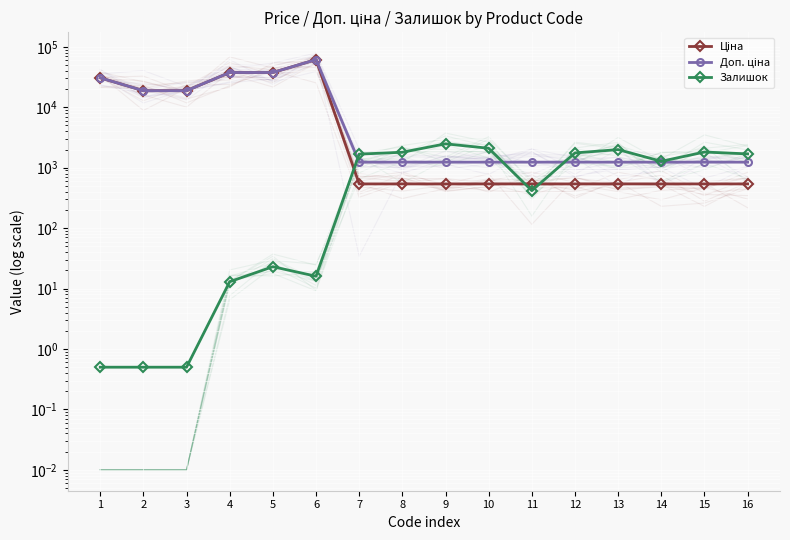

How many data points does each series have?

16